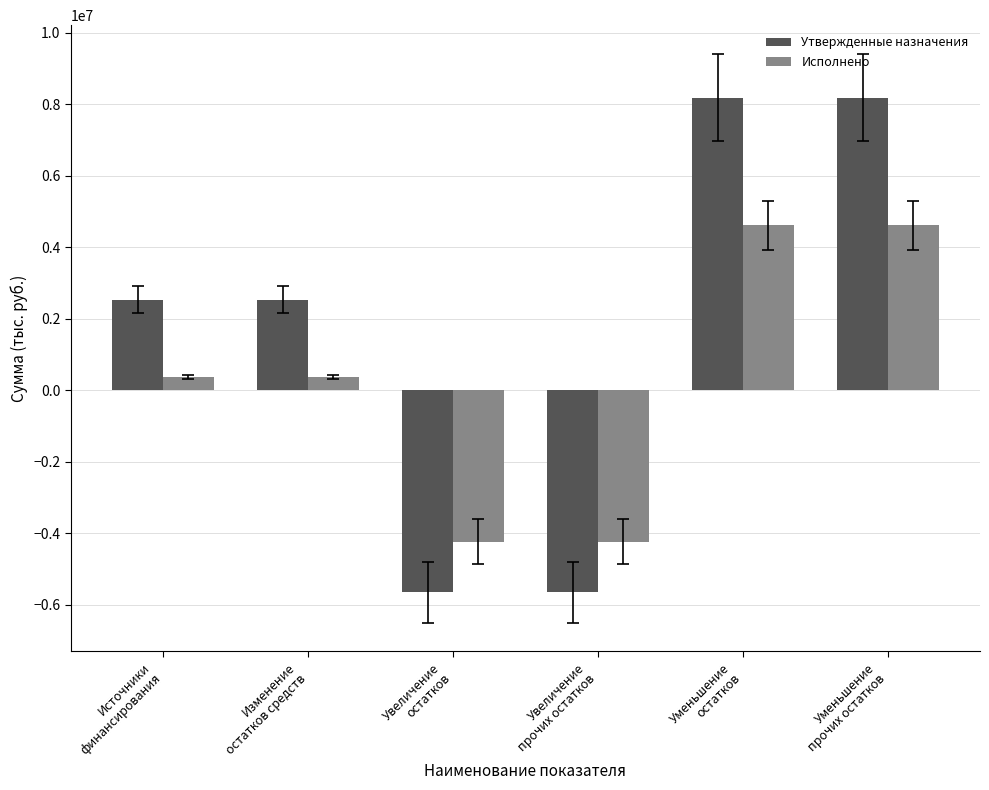

What is the difference between the maximum and minimum values in the Исполнено series?

8849809.3